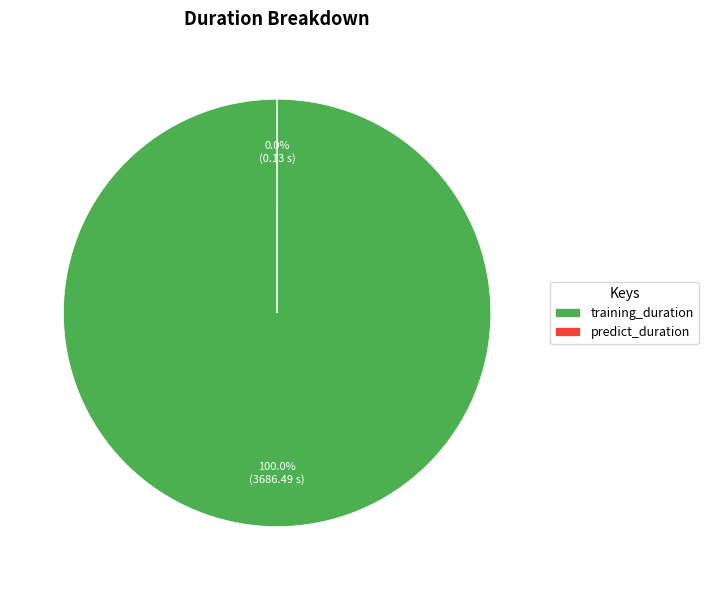

Do predict_duration and training_duration together represent more than half of the pie?

Yes